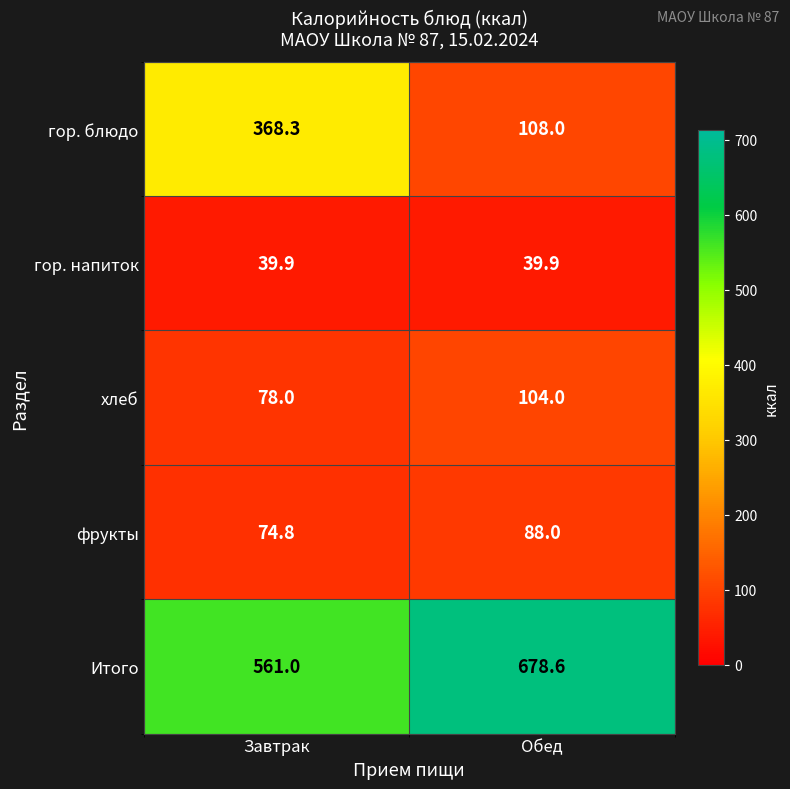

What is the difference between the maximum and minimum values in the гор. блюдо series?

260.3